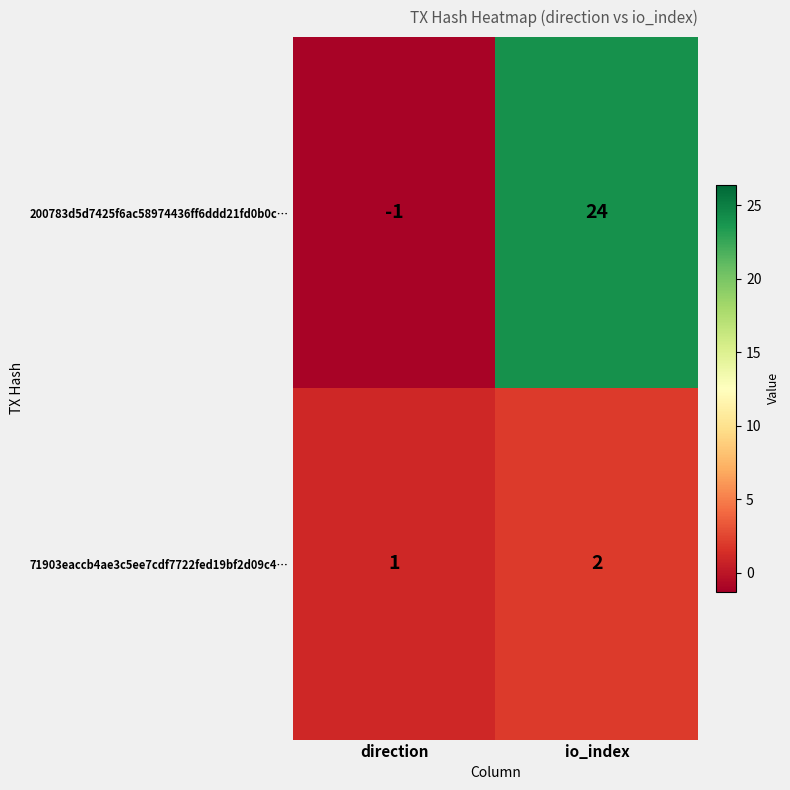

What is the greatest value displayed?

24